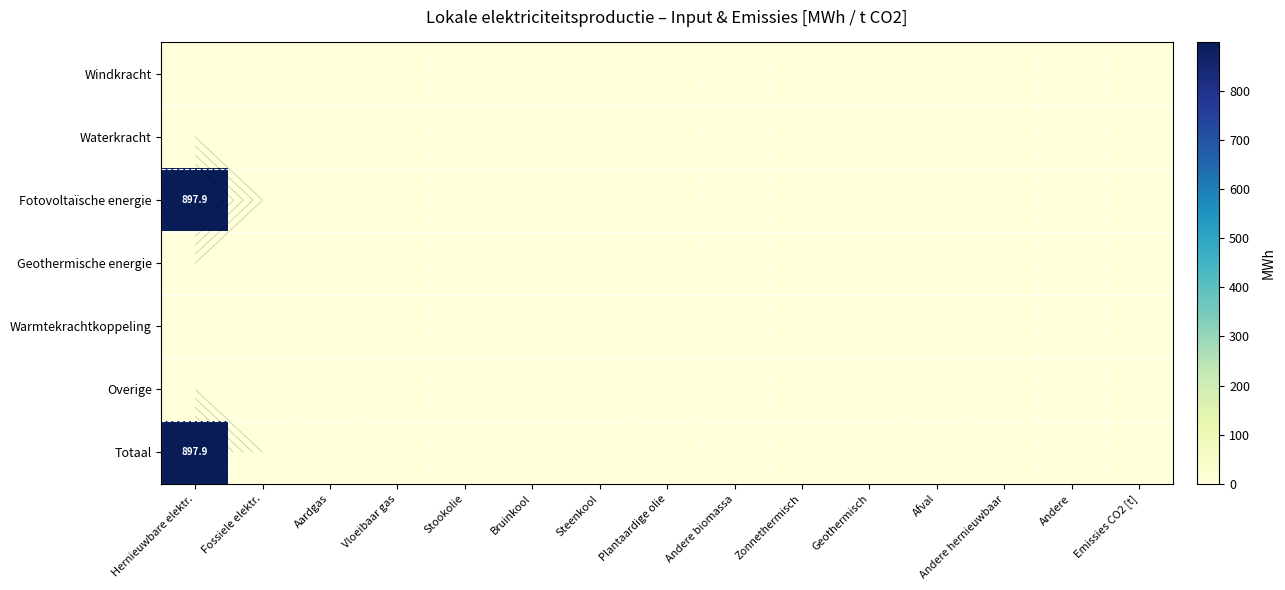

The Geothermische energie series shows 0.0 at Plantaardige olie. True or false?

True